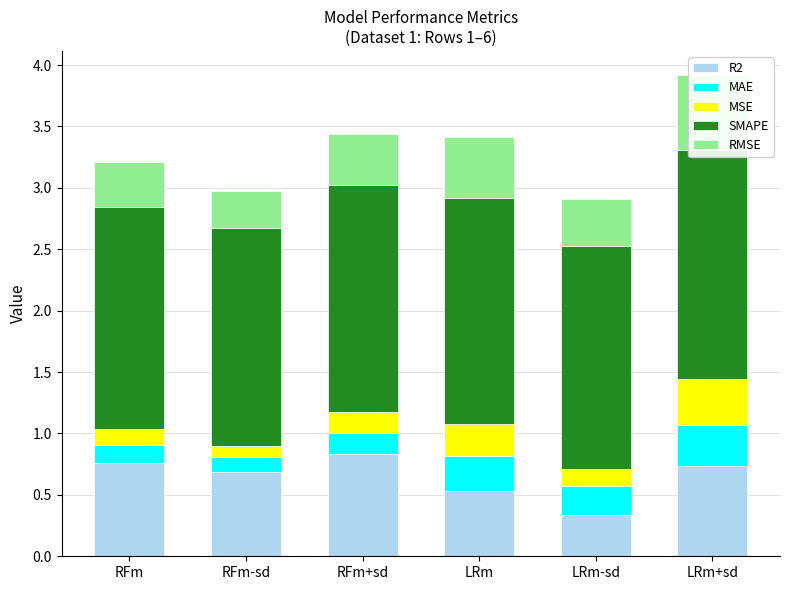

Which series has the largest range (max minus min)?

R2